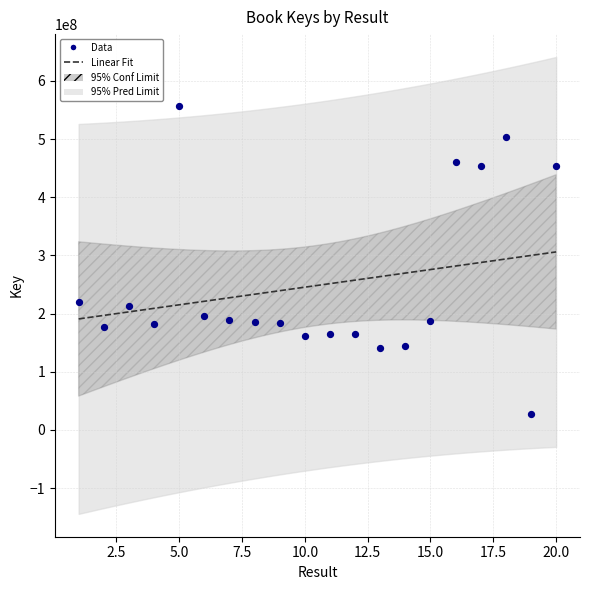

What is the ratio of the value at 4 to the value at 11?

1.1